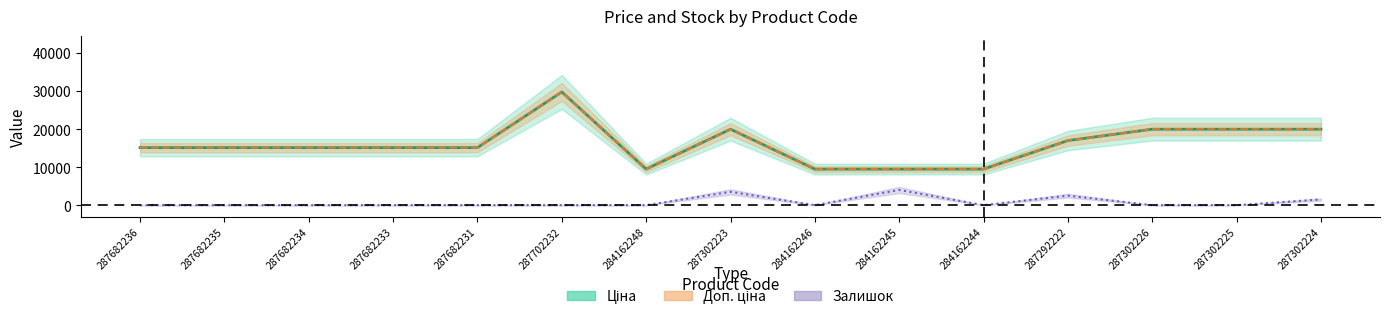

In Доп. ціна, how many points are higher than both neighbors (excluding endpoints)?

2